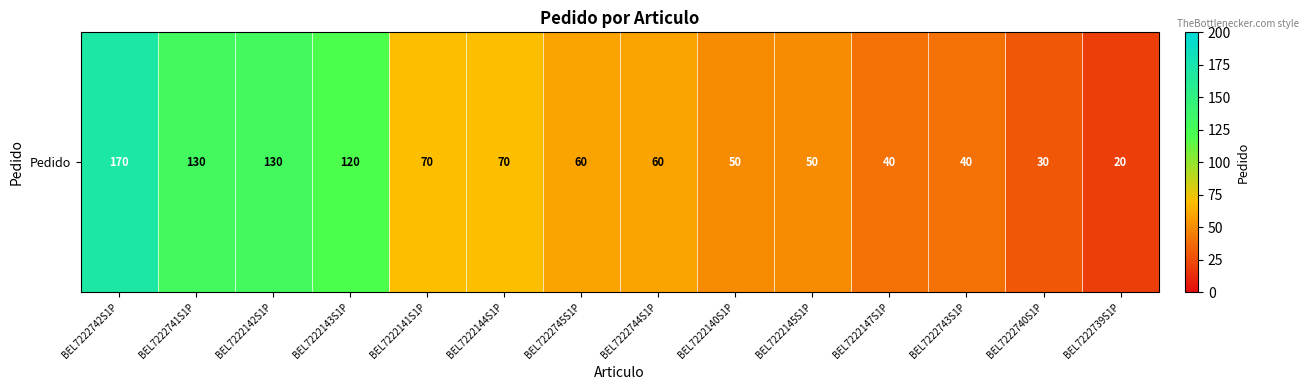

The chart shows a value of 50 at BEL7222145S1P. True or false?

True